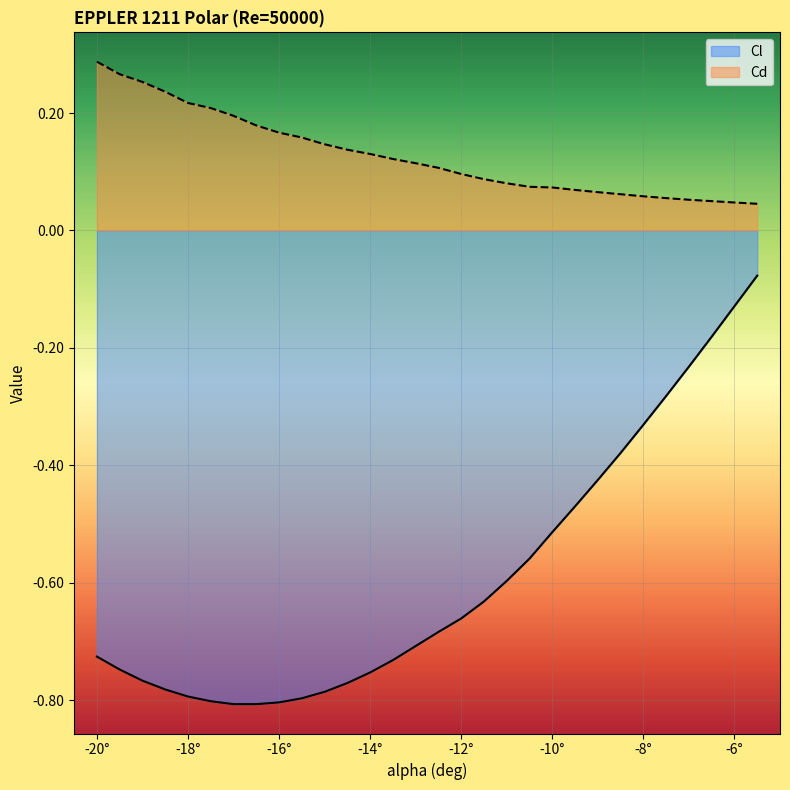

What value does the Cl series have at -15?

-0.8